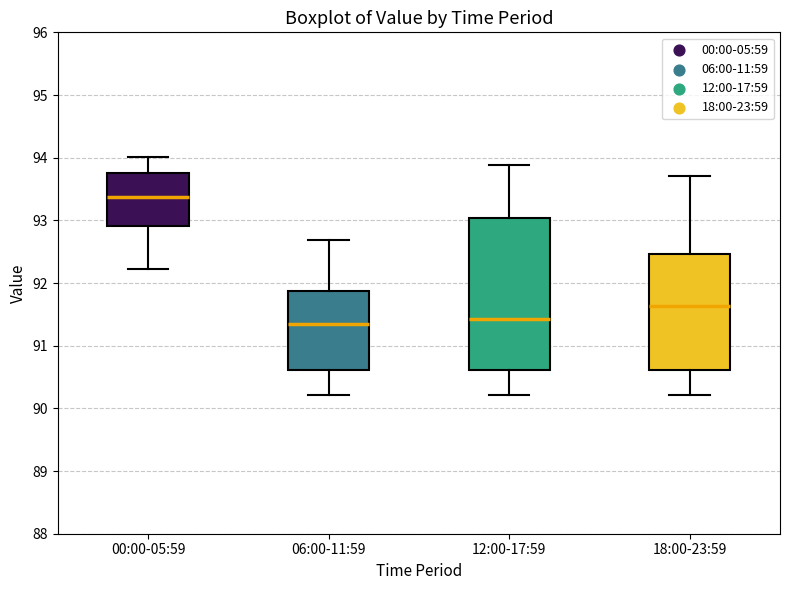

Where does the lower whisker of the box for 12:00-17:59 end on the y-axis? The values are not printed on the chart, so give them approximately, as read against the axis.

90.2